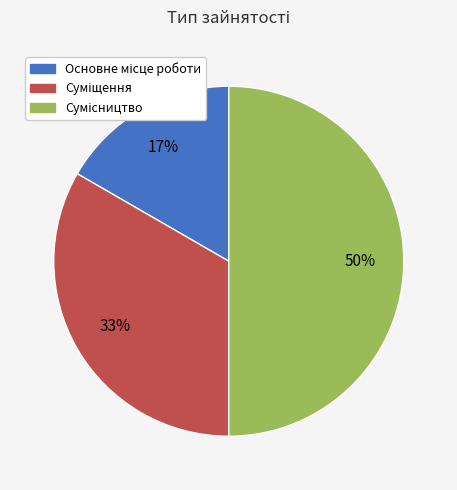

To the nearest percent, what is the difference between the largest and smallest slice percentages?

33%